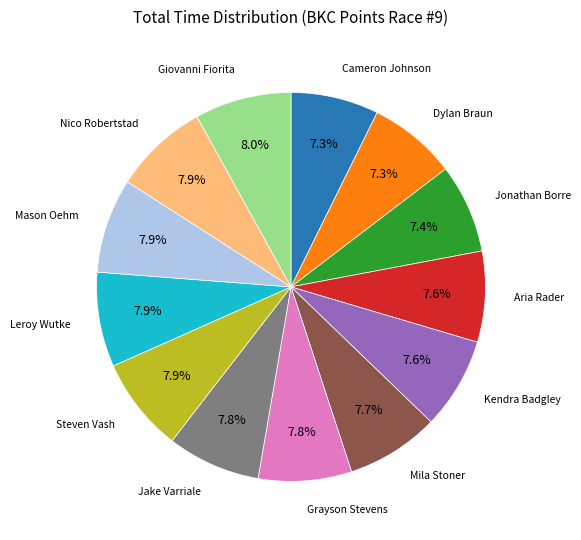

Is there any slice that represents more than half of the pie?

No